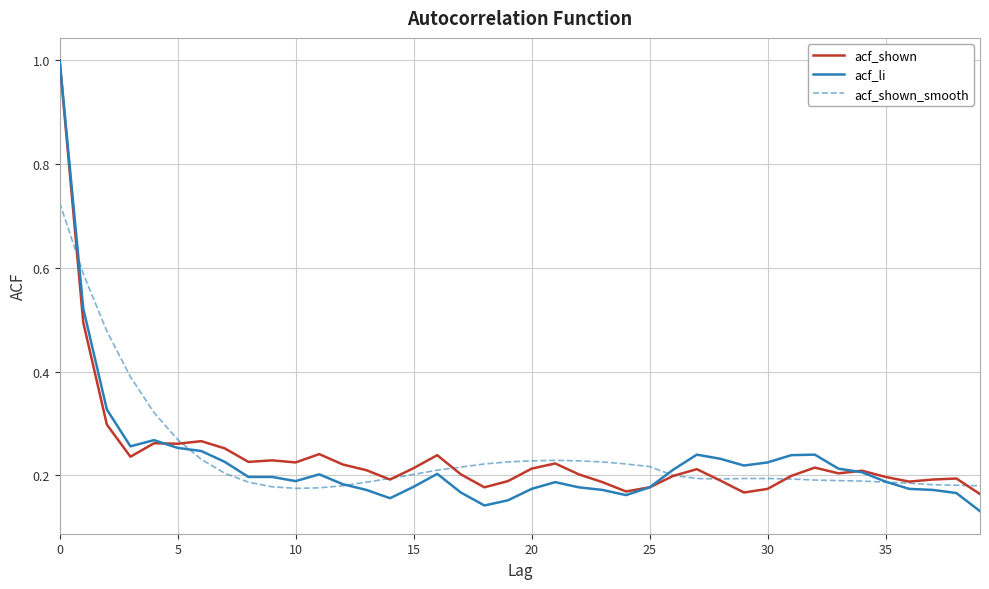

Which series has the widest spread of values?

acf_li